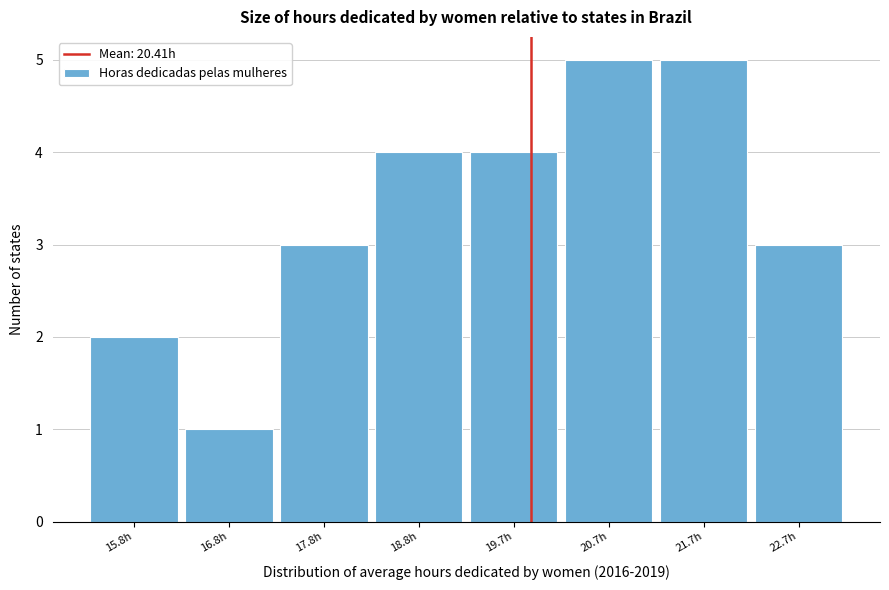

Reading left to right, transcribe all the data shown in this chart.

15.8h=2	16.8h=1	17.8h=3	18.8h=4	19.7h=4	20.7h=5	21.7h=5	22.7h=3